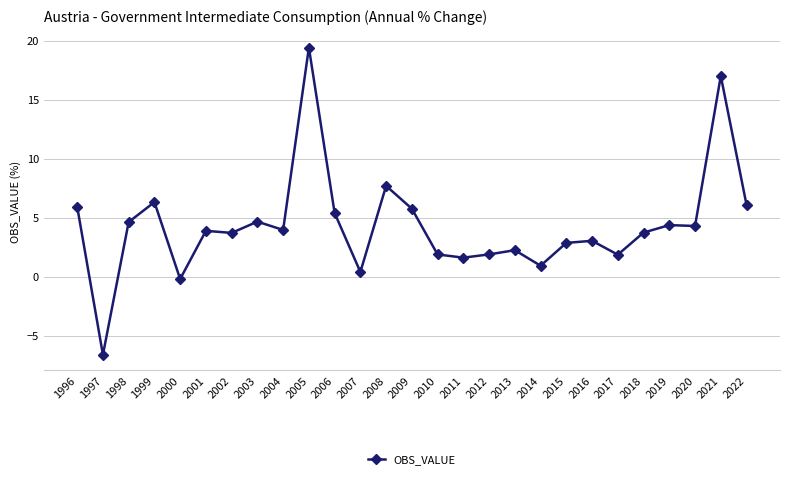

What value does the data have at 1999?

6.3